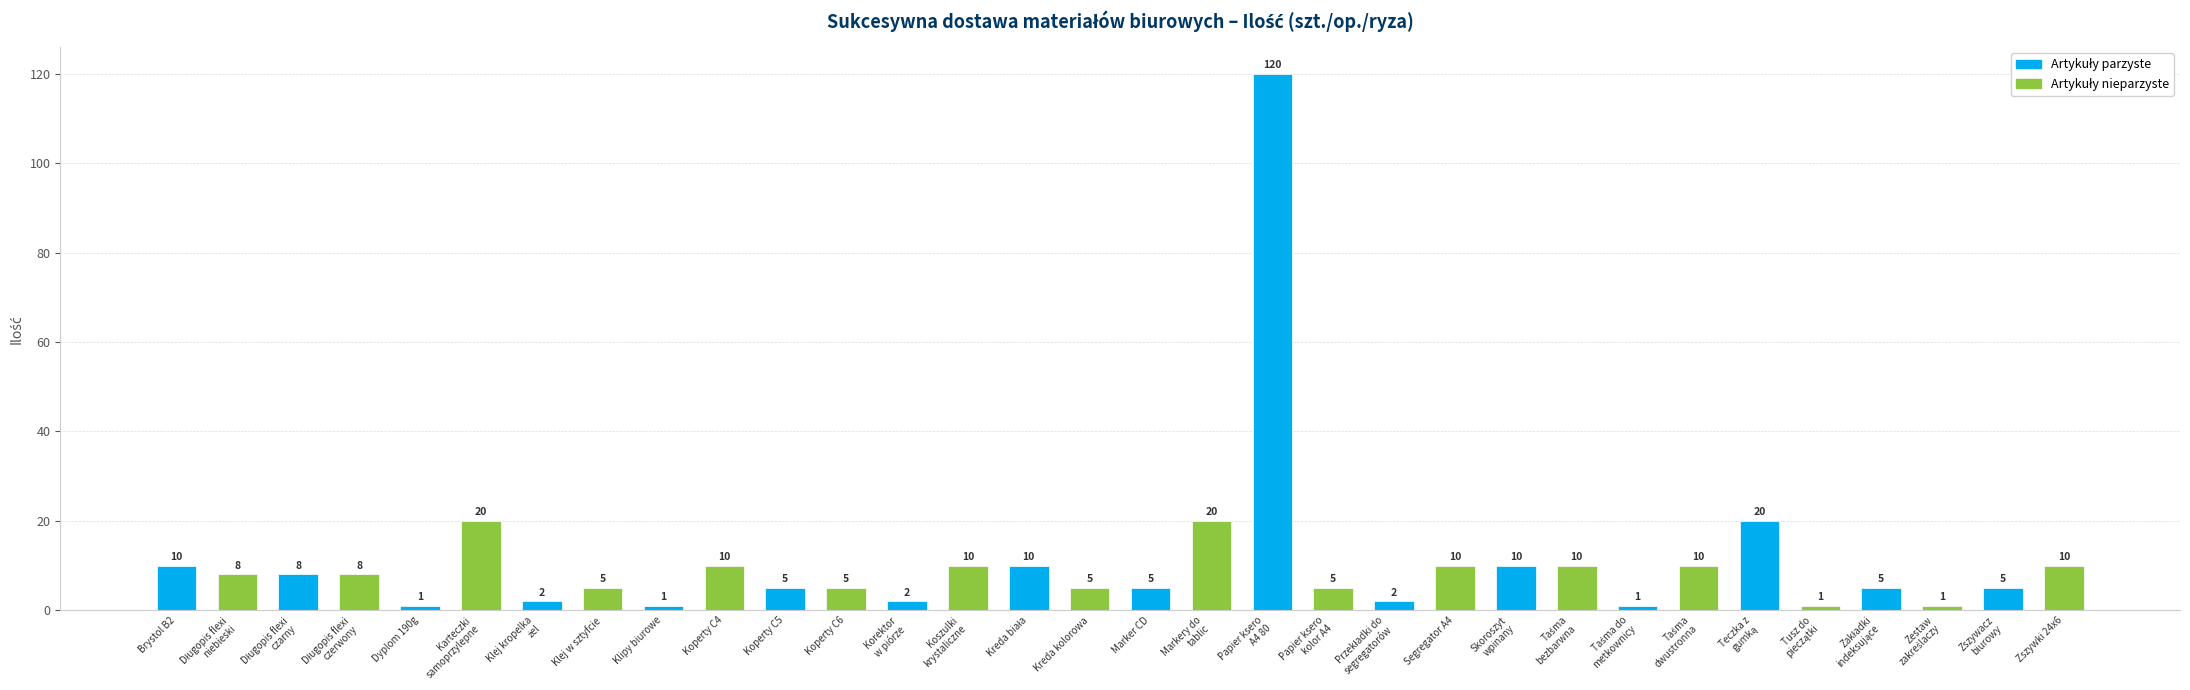

Does the chart contain any negative values?

No